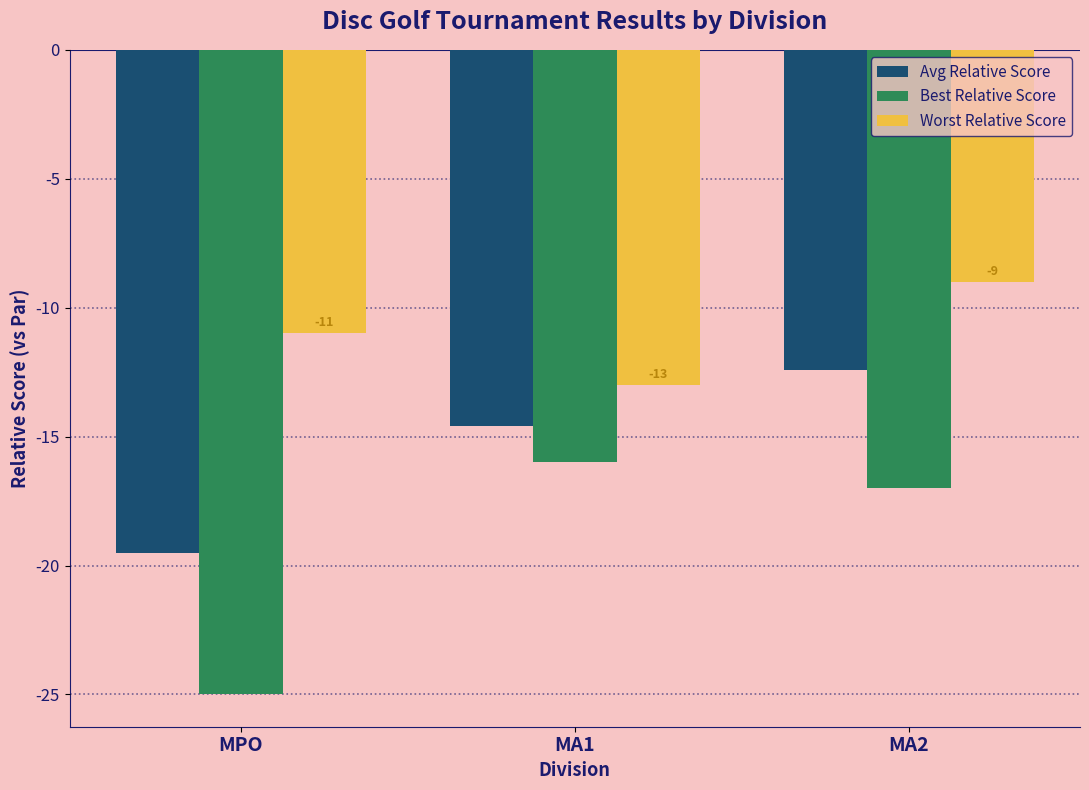

What is the approximate value of Worst Relative Score at MA1?

-13.0